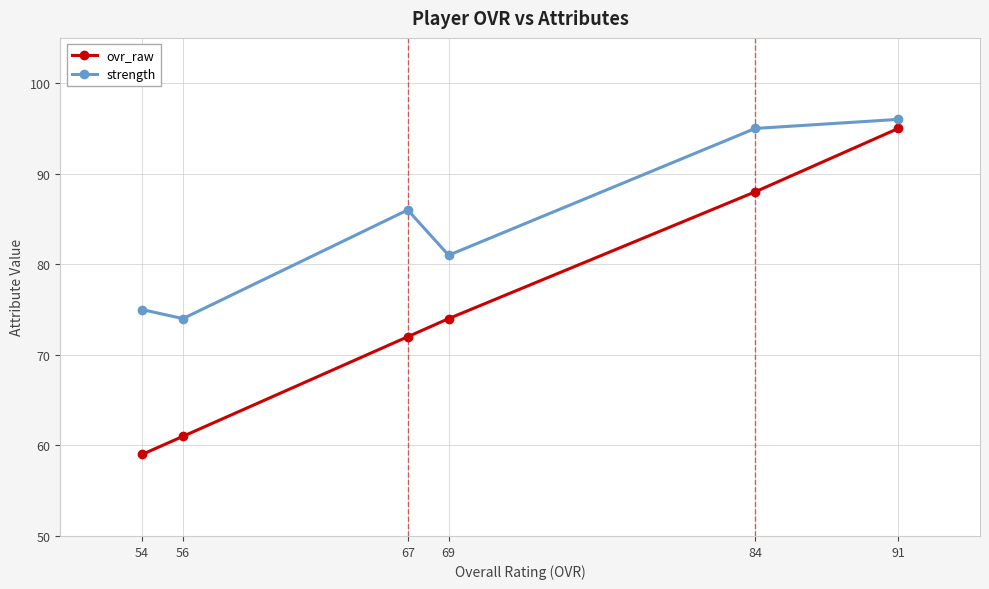

What is the value of the ovr_raw point at the 4th from the left?

74